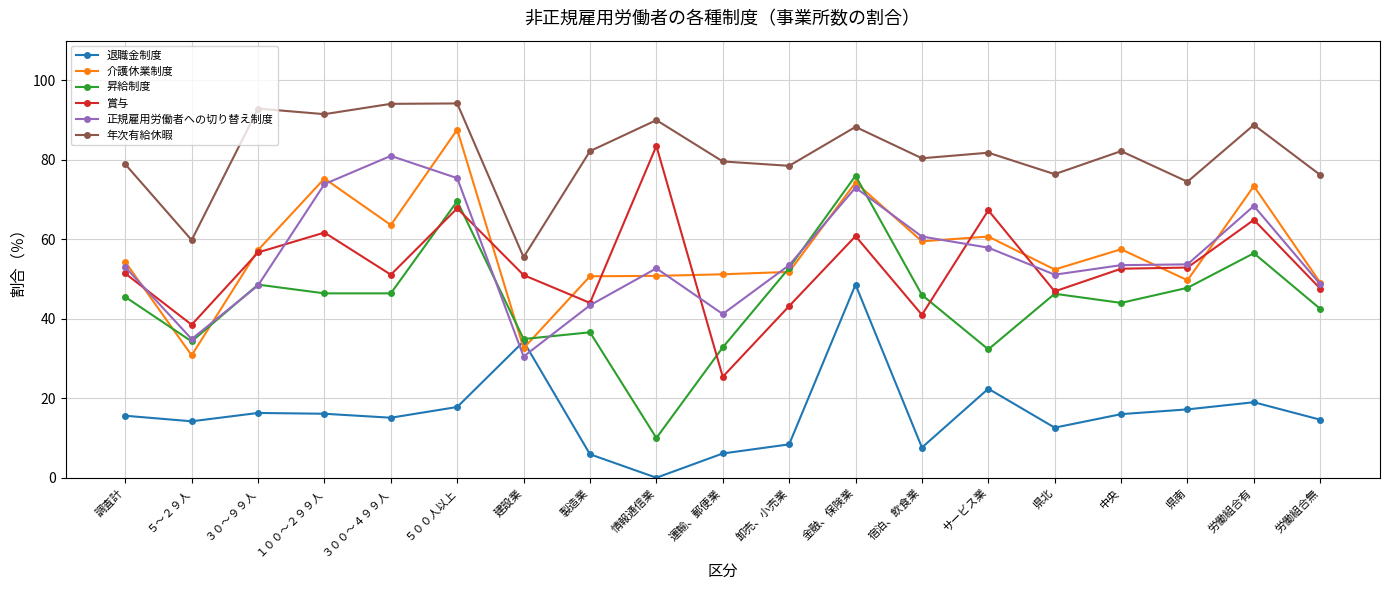

What is the lowest value of the 賞与 series?

25.4